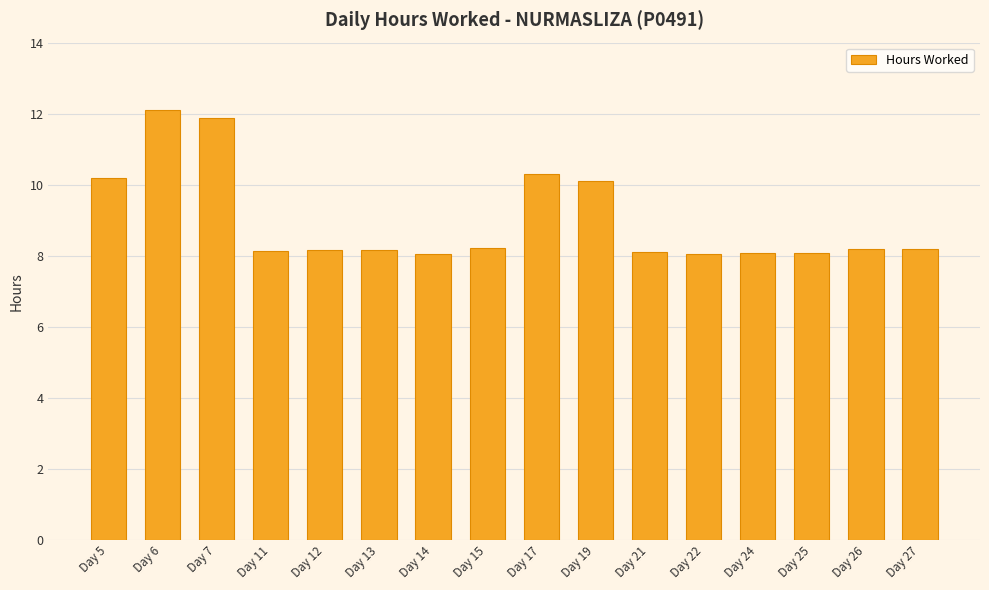

Are the bars horizontal?

No